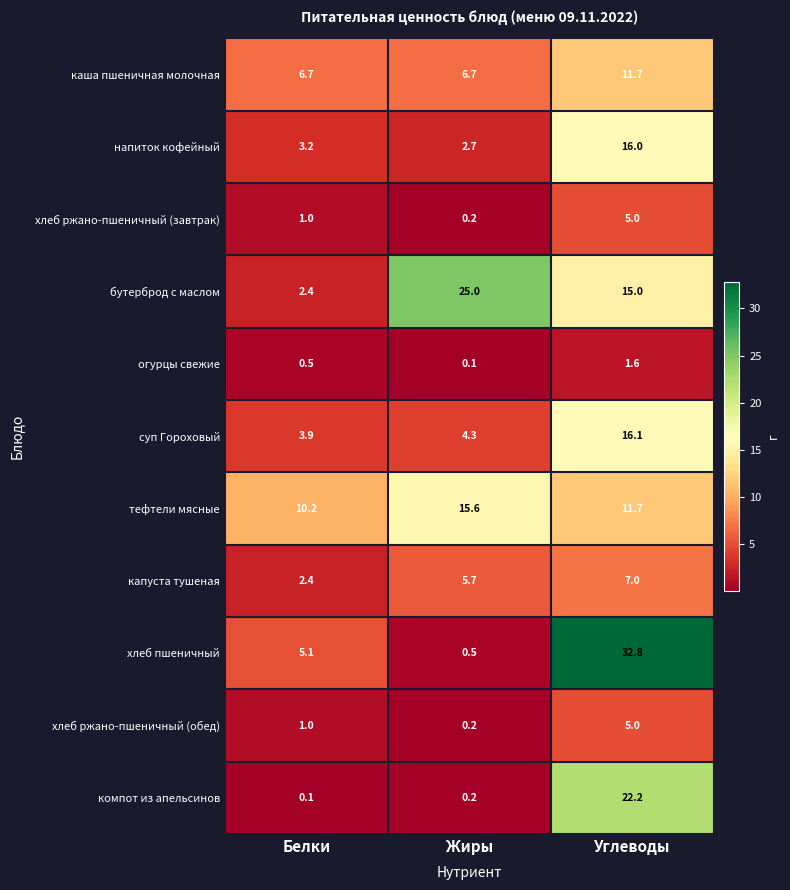

What is the difference between the maximum and minimum values in the хлеб ржано-пшеничный (обед) series?

4.8